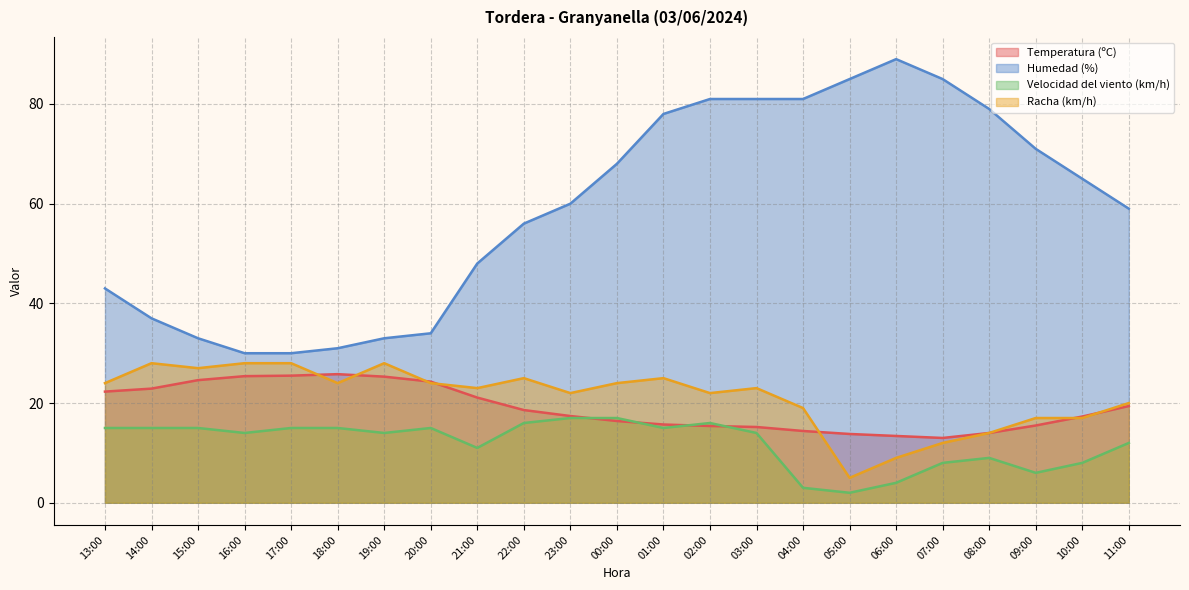

How many values in the Racha (km/h) series are below 23?

10